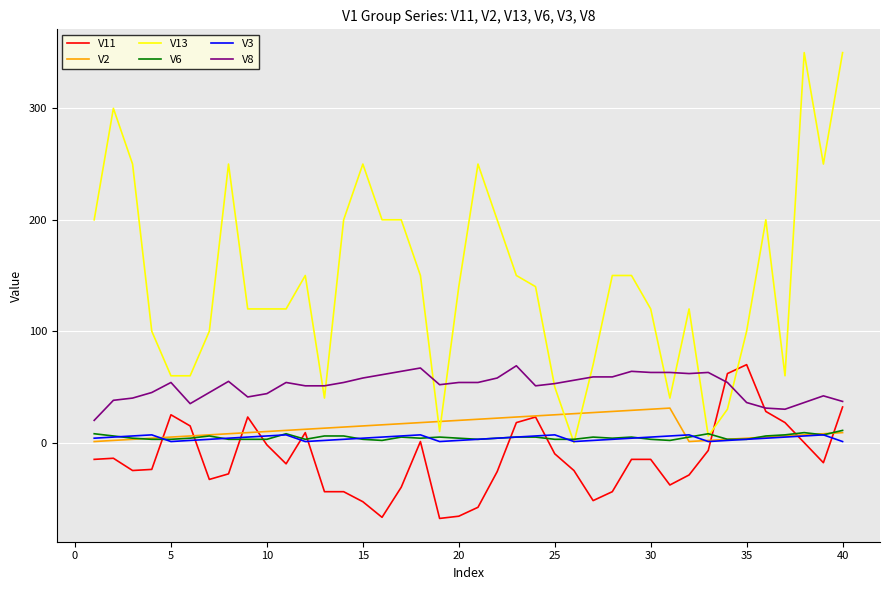

What is the maximum value shown in the chart?

350